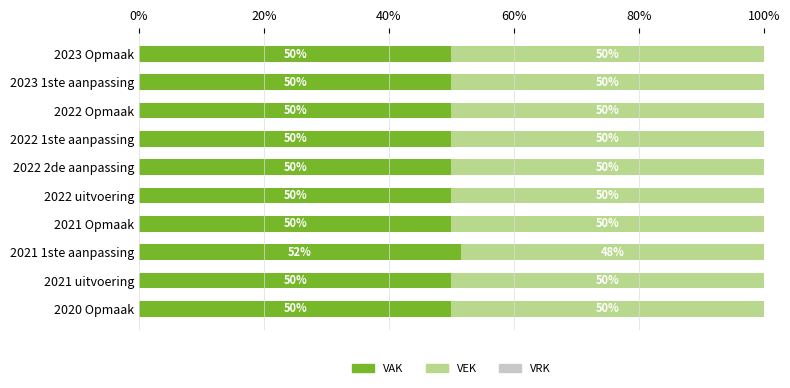

Is it true that VAK equals 50.0 at 2021 uitvoering?

True